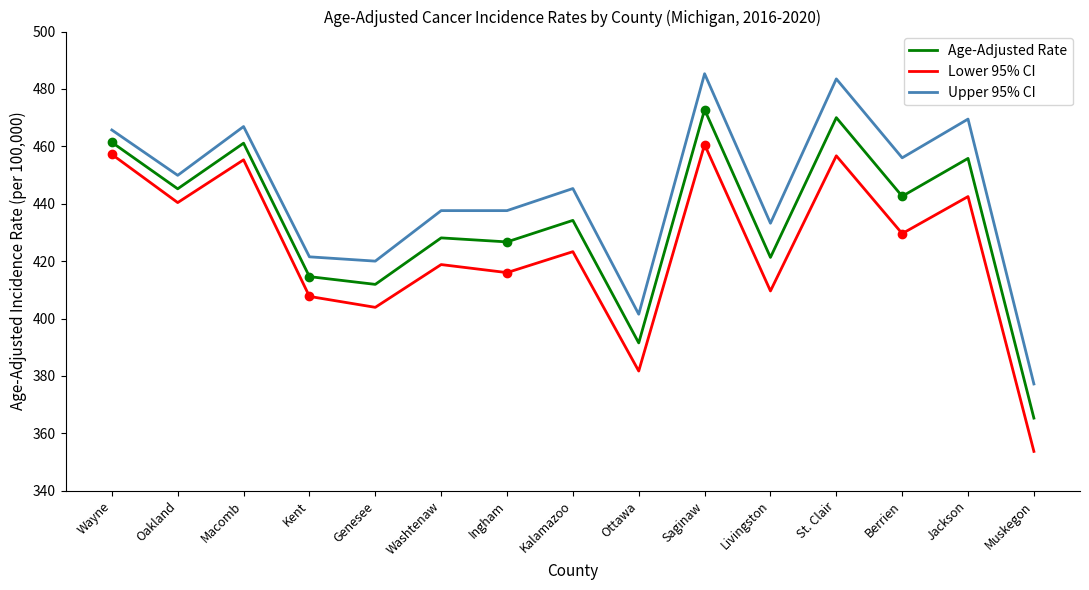

List the series in order of their overall mean, highest first.

Upper 95% CI, Age-Adjusted Rate, Lower 95% CI